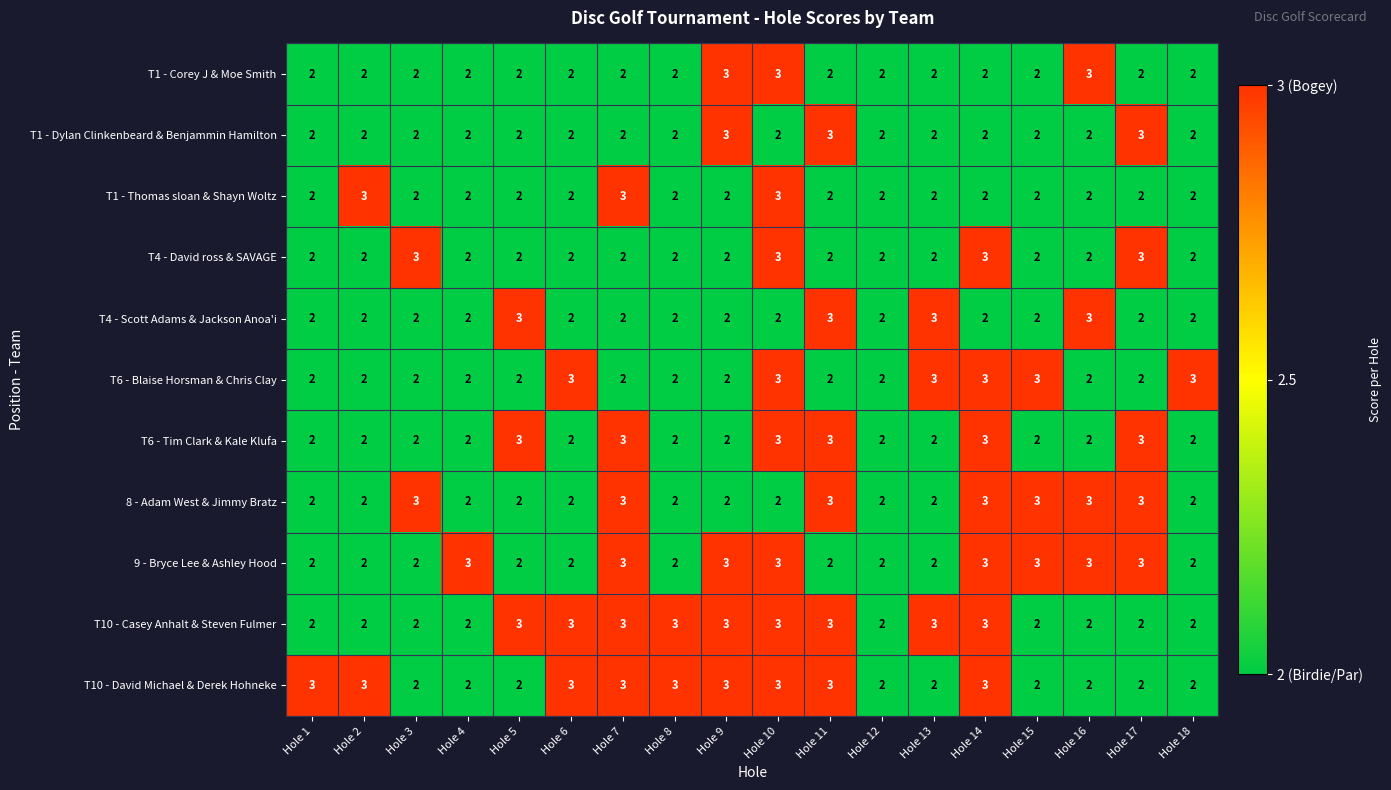

Count the T1 - Dylan Clinkenbeard & Benjammin Hamilton values in the range 2 to 3.

18